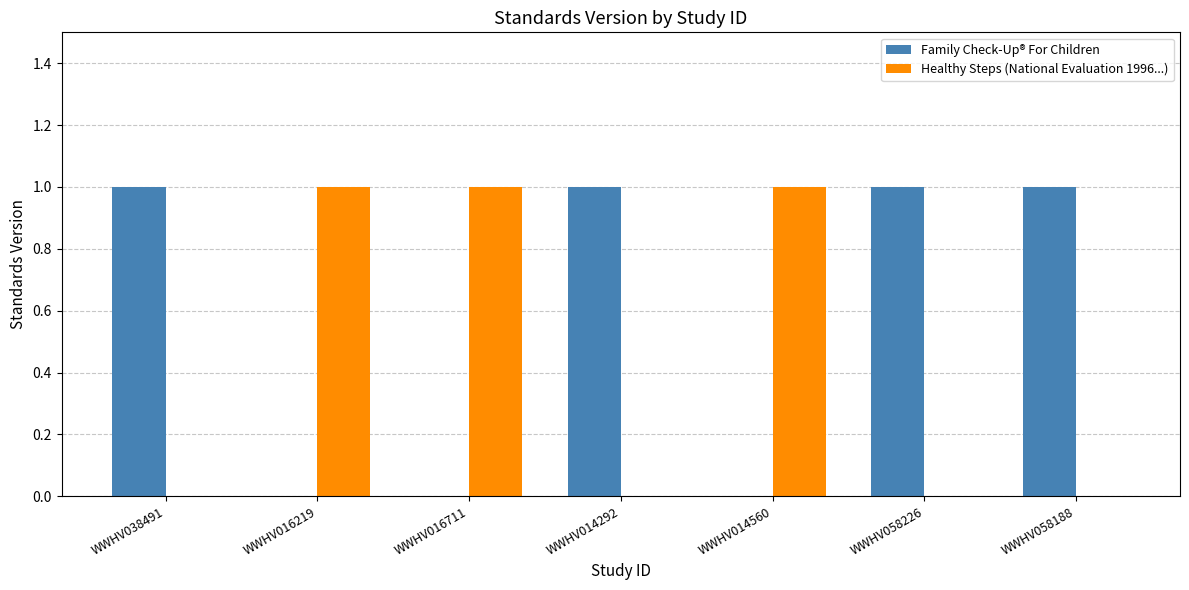

Which series has the largest total across all categories?

Family Check-Up® For Children